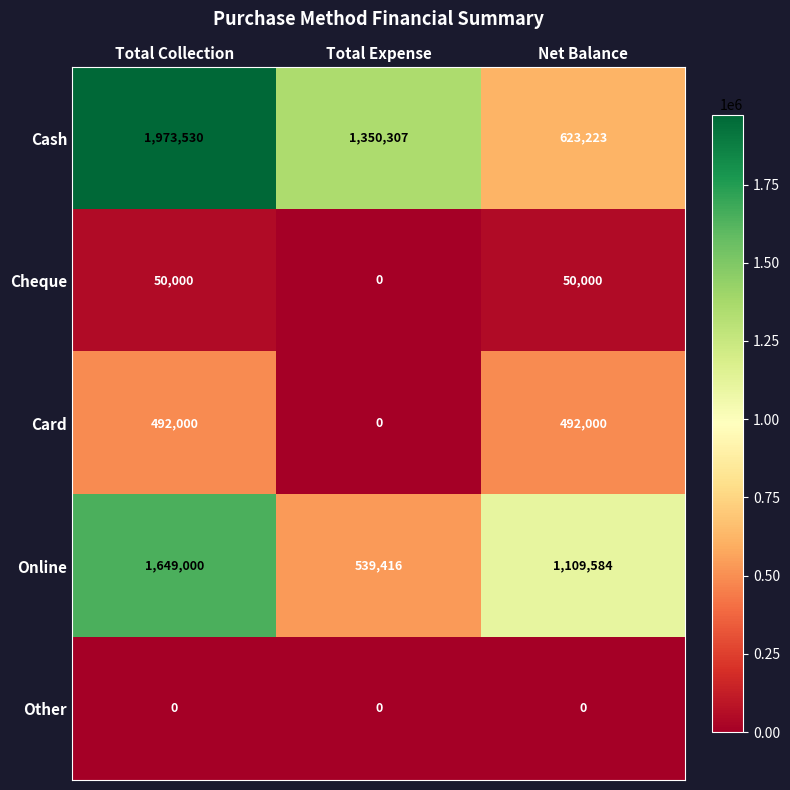

Rank the series at Total Collection from highest to lowest value.

Cash, Online, Card, Cheque, Other